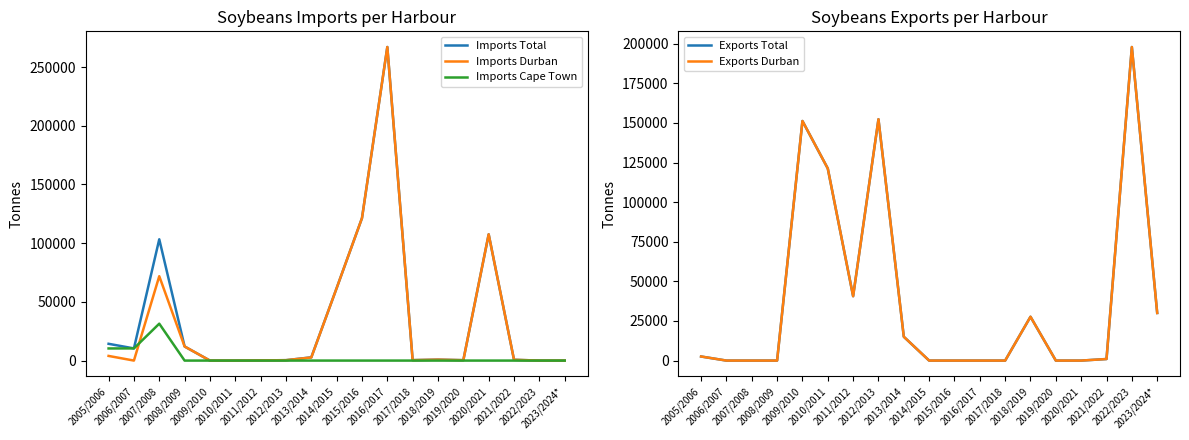

What is the label of the 14th point from the left?

2018/2019